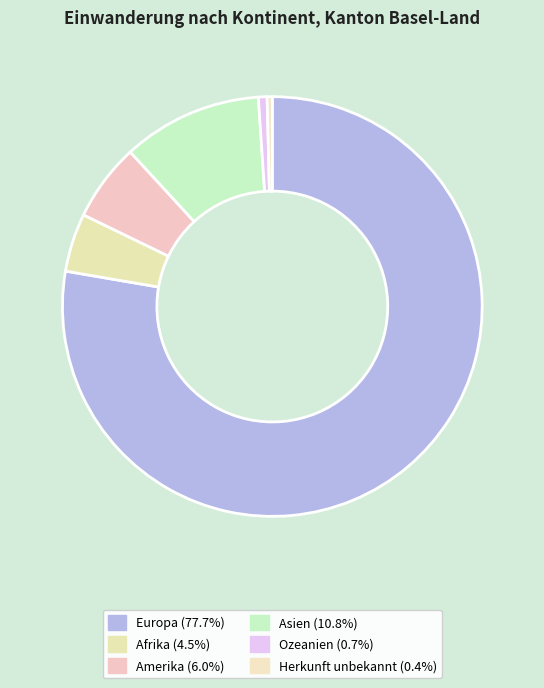

What is the smallest slice in the pie chart?

Herkunft unbekannt